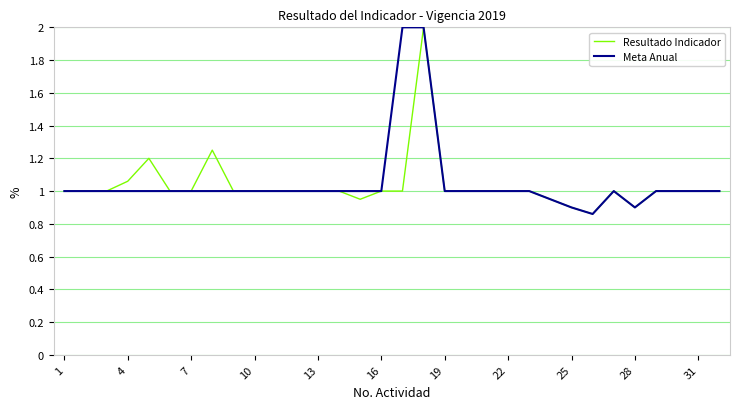

True or false: Resultado Indicador has more than 1 interior local peaks.

True